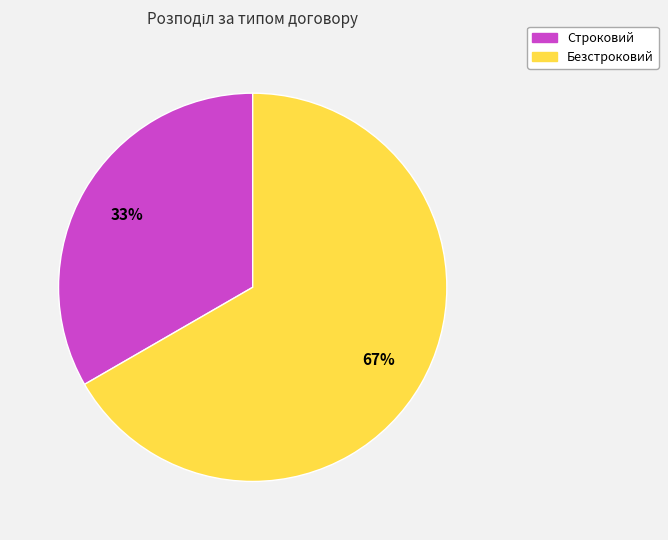

Is the sum of Безстроковий and Строковий greater than half?

Yes